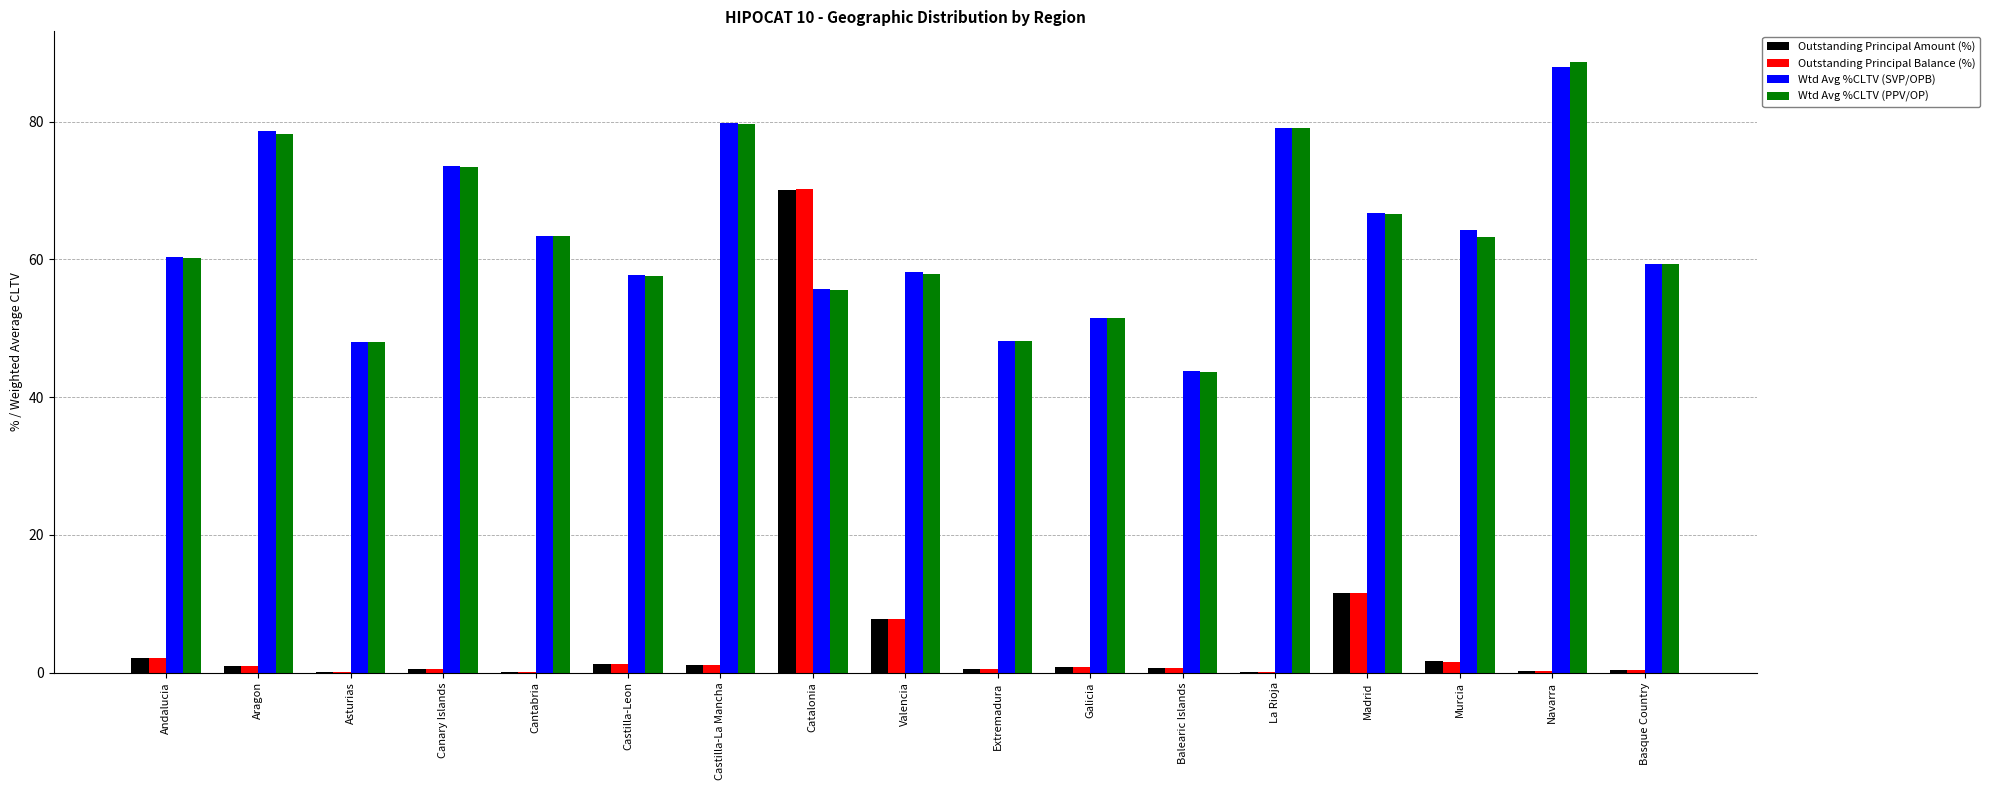

At which label does Wtd Avg %CLTV (PPV/OP) reach its peak?

Navarra